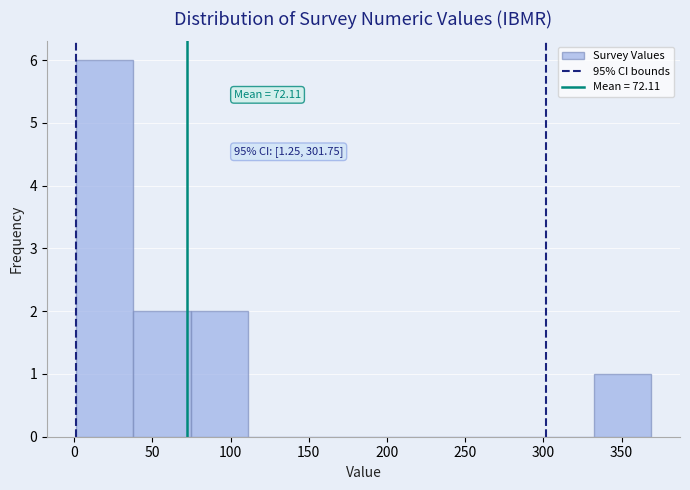

Over which range of the x-axis is the bar tallest?

0 to 40